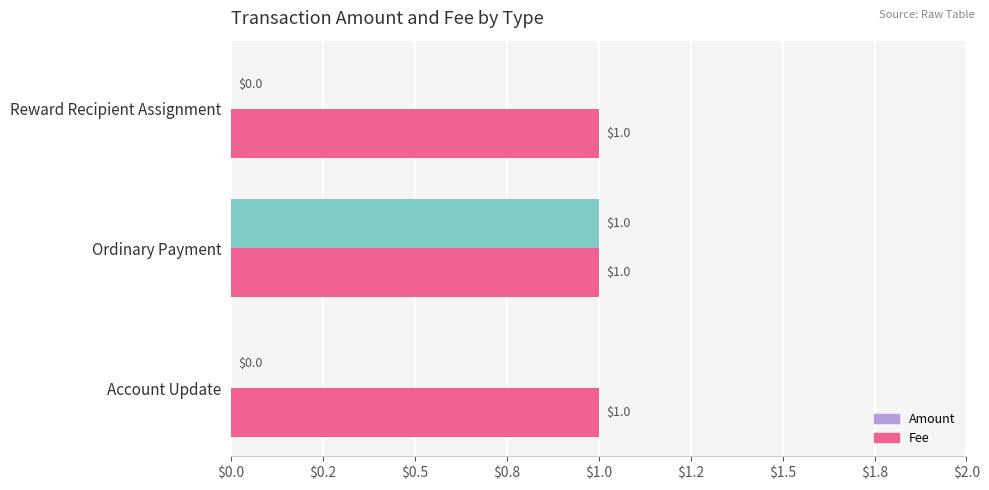

Rank the series by their maximum value, from highest to lowest.

Amount, Fee